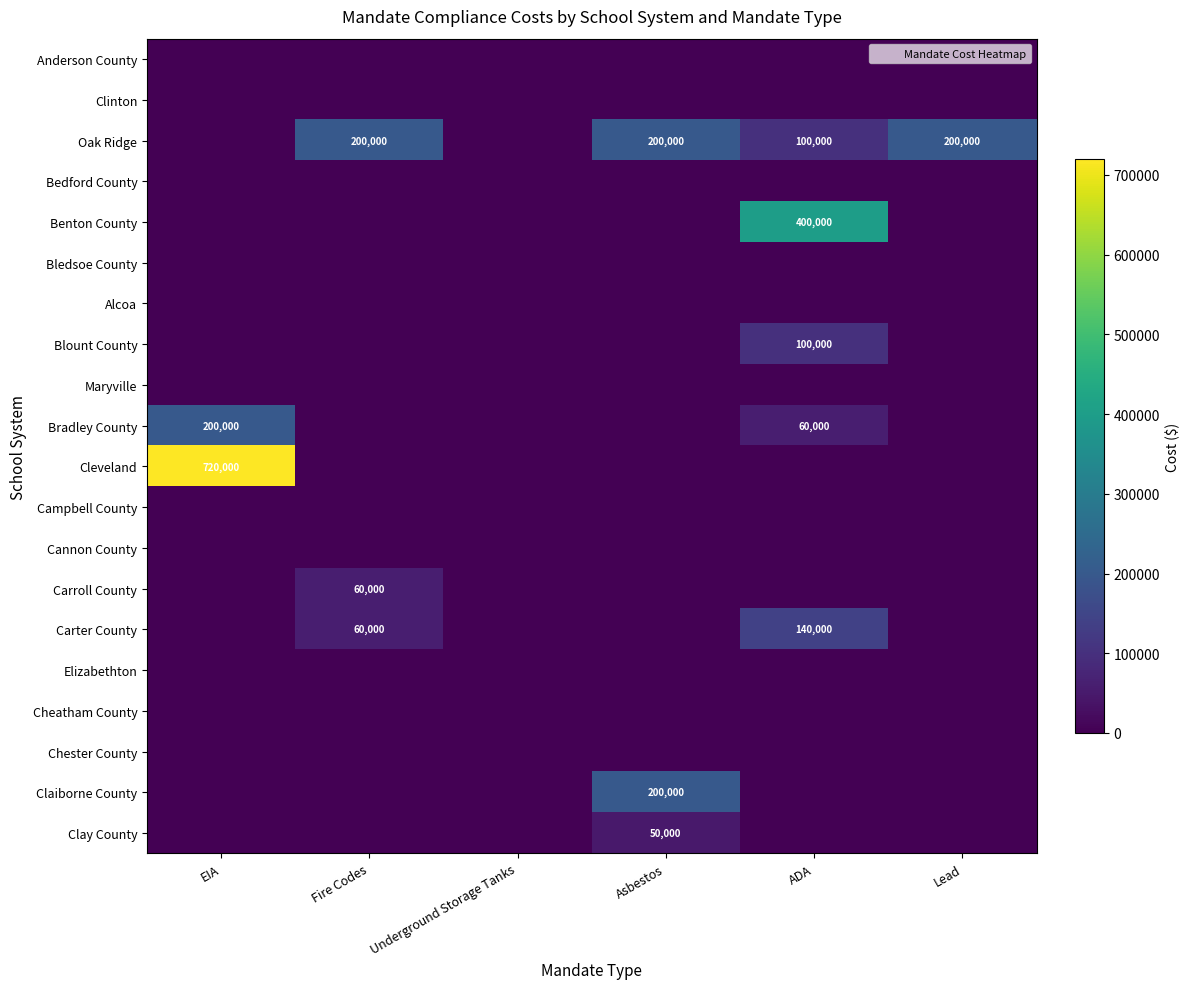

Which label corresponds to the largest value in the chart?

EIA